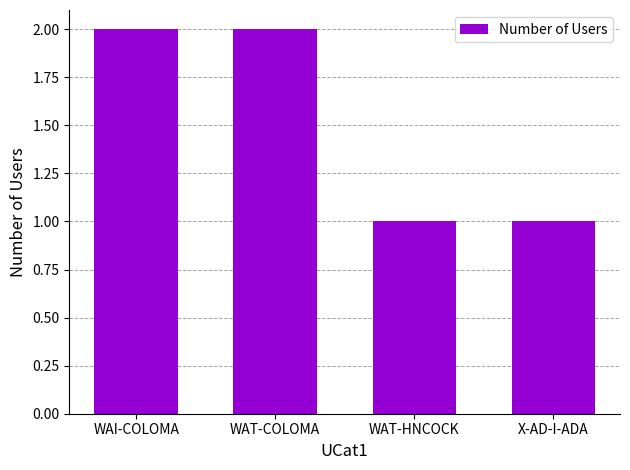

The value at WAT-COLOMA is 3. True or false?

False